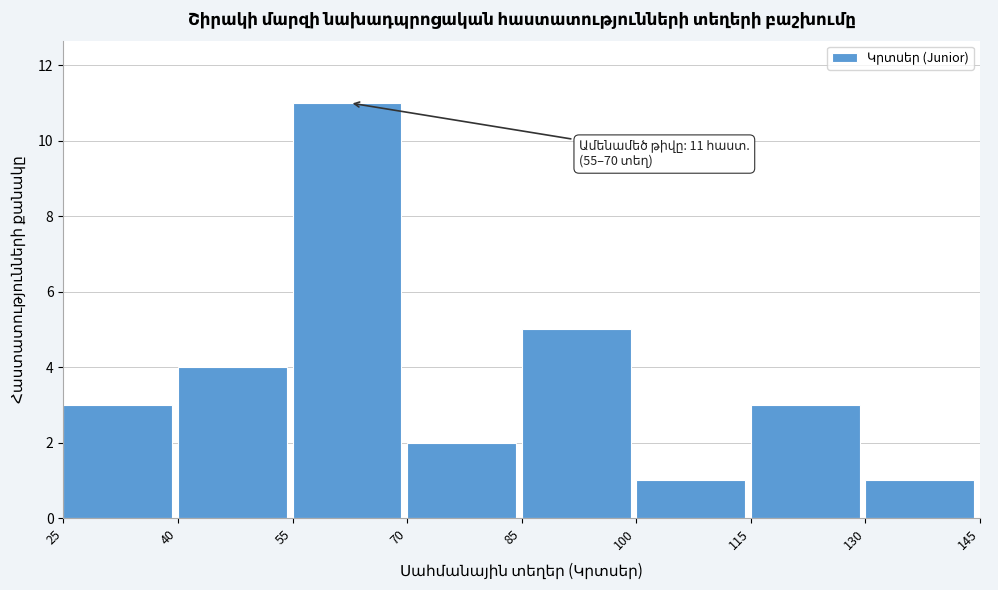

Which range on the x-axis has the tallest bar?

55 to 70